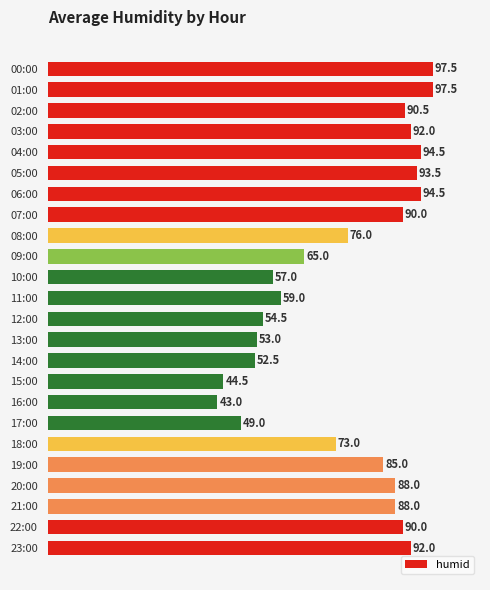

What is the maximum value shown in the chart?

97.5